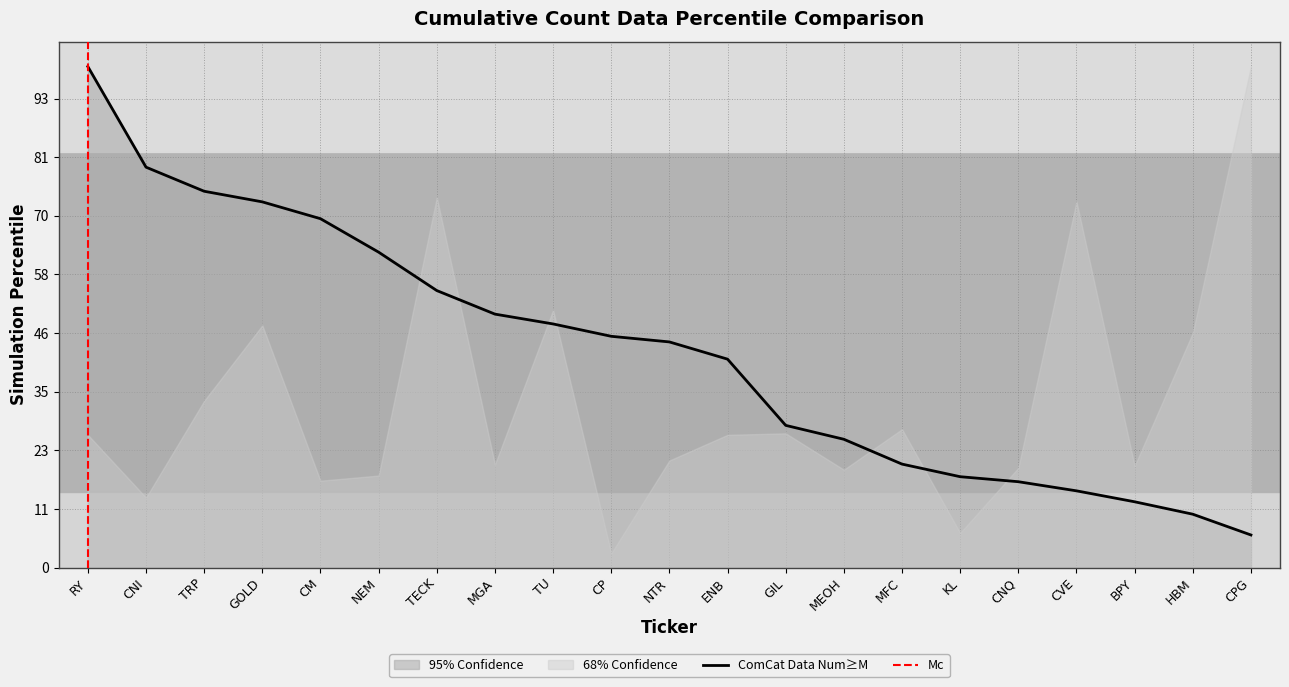

What value does the data have at RY?

85449000